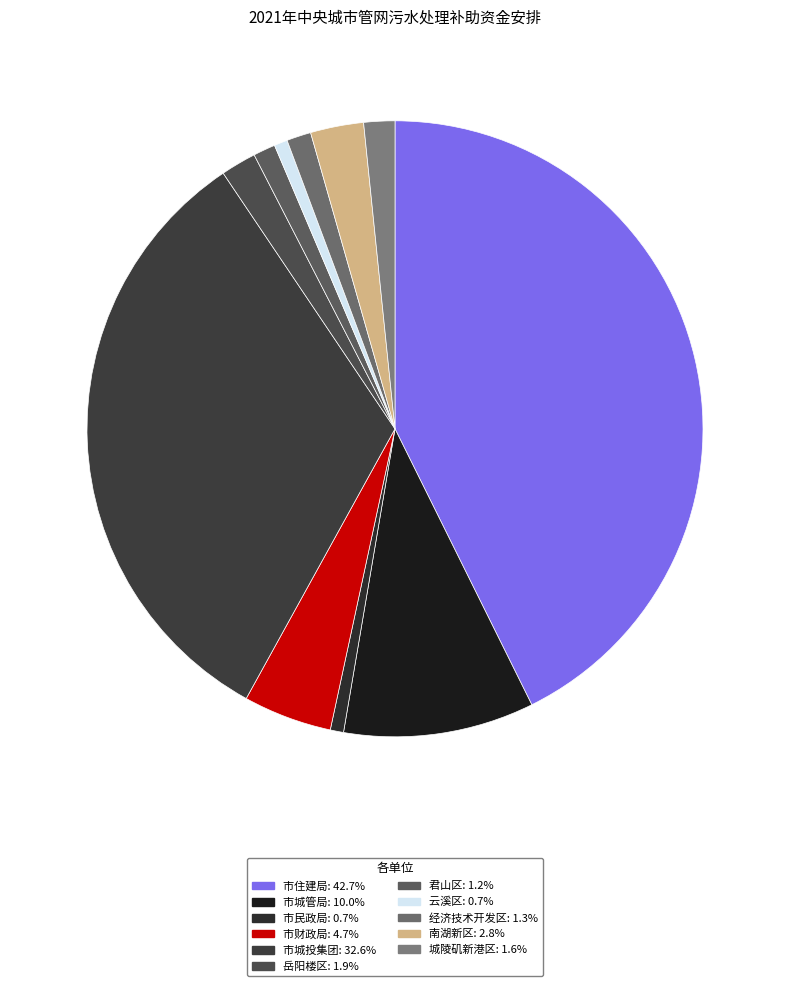

Count the number of slices in the pie.

11